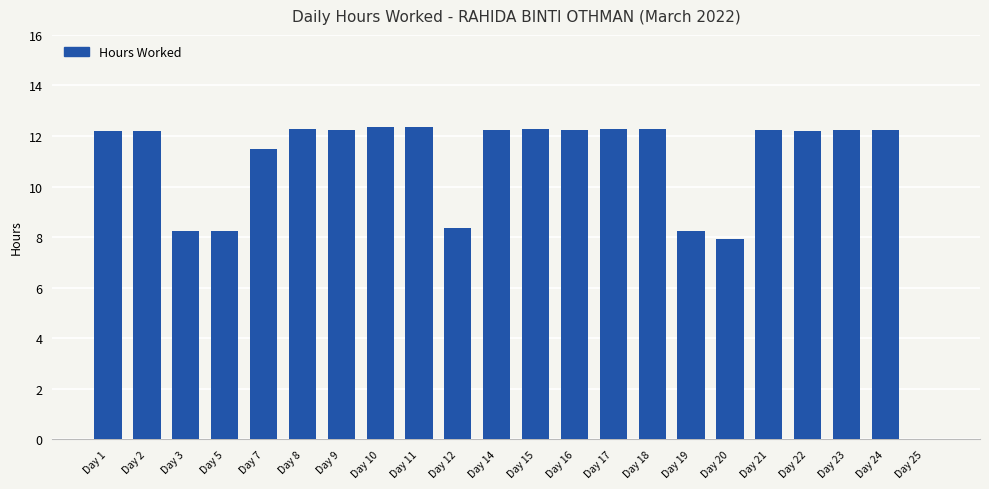

What is the ratio of the value at Day 12 to the value at Day 10?

0.7